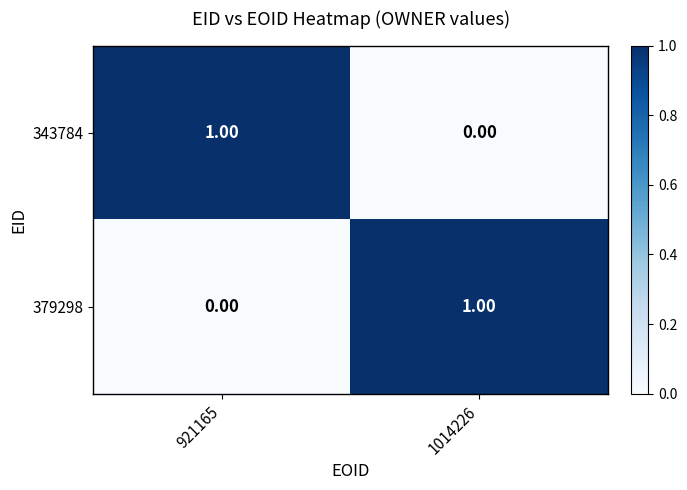

At 1014226, list the series in order from smallest to largest.

343784, 379298